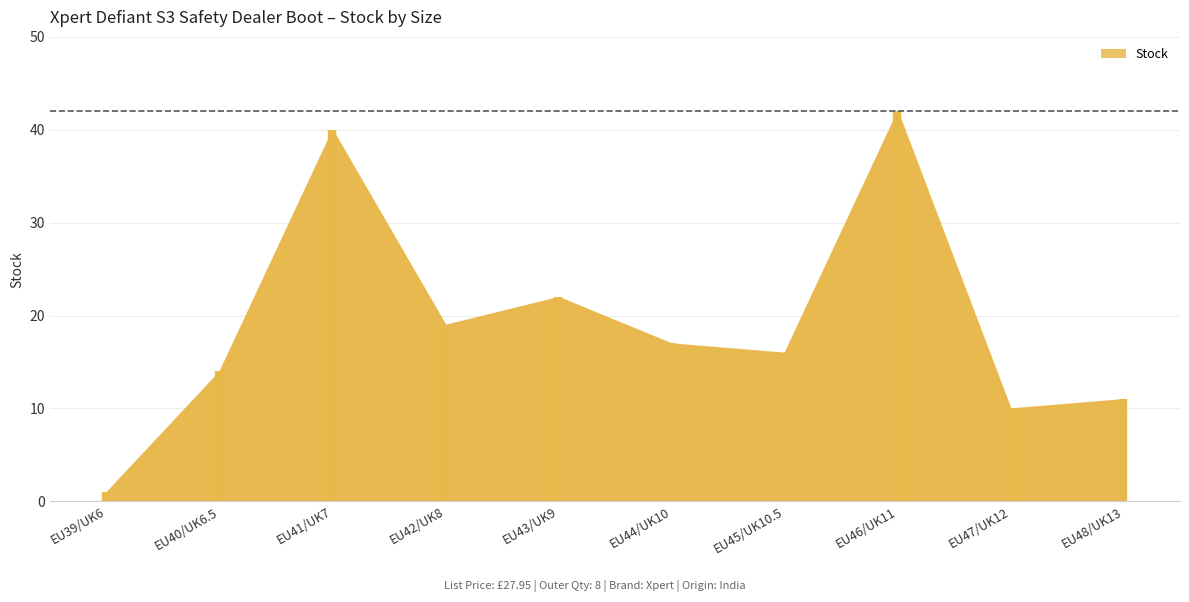

At which category does the data reach its first local peak?

EU41/UK7